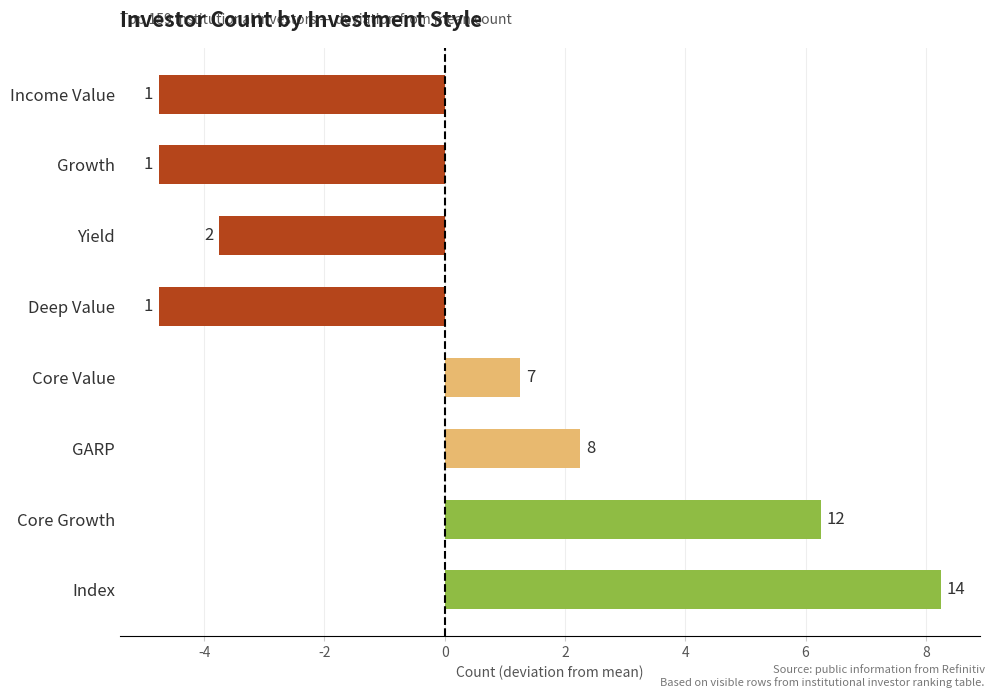

Are the bars horizontal?

Yes